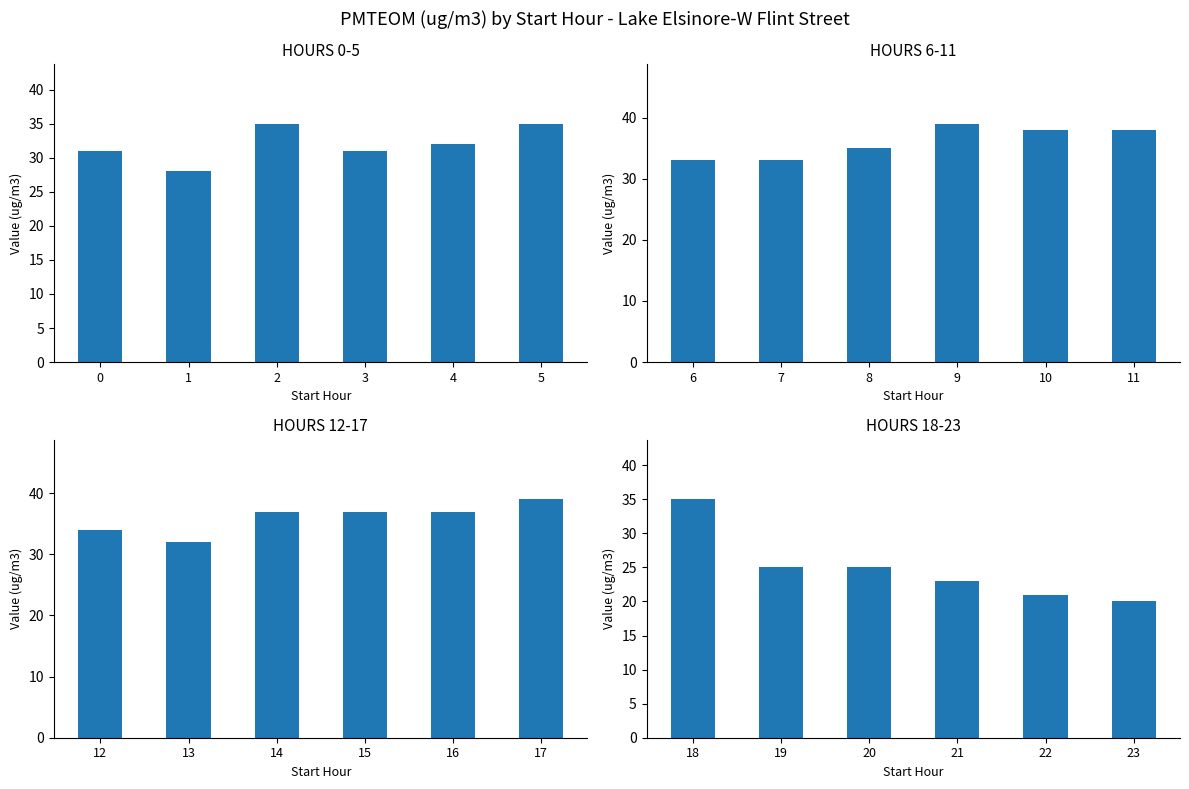

The Hour 12-17 (Avg) series shows 7 at 12. True or false?

False